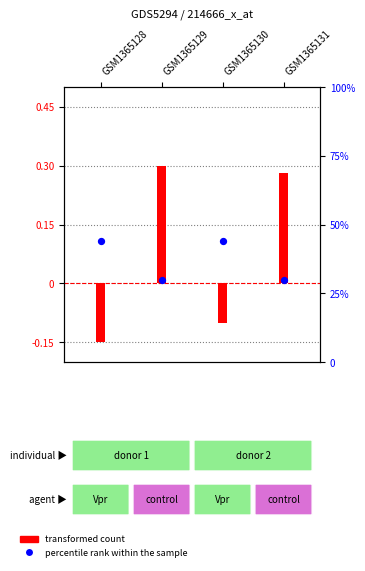

What are all the series names shown in the legend?

transformed count, percentile rank within the sample